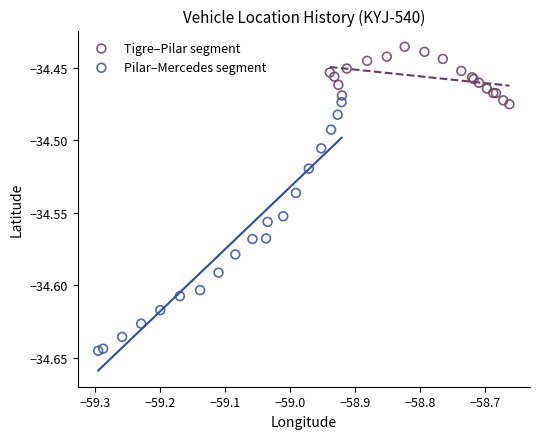

Which series reaches the minimum Y coordinate?

Pilar–Mercedes segment